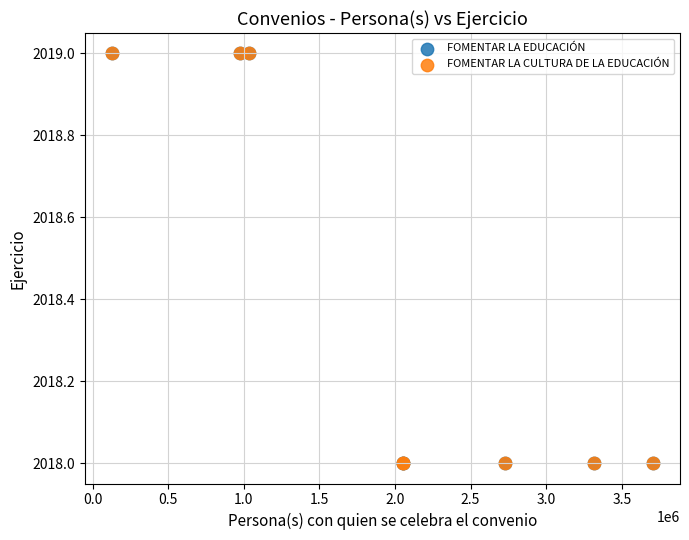

What are all the series names shown in the legend?

FOMENTAR LA EDUCACIÓN, FOMENTAR LA CULTURA DE LA EDUCACIÓN